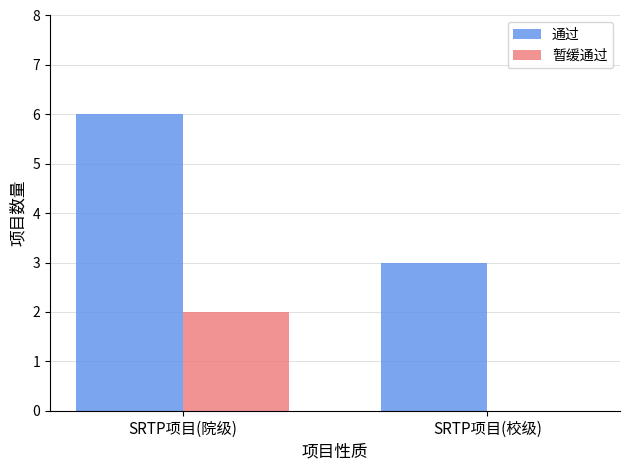

Between SRTP项目(院级) and SRTP项目(校级), which series saw the biggest shift?

通过